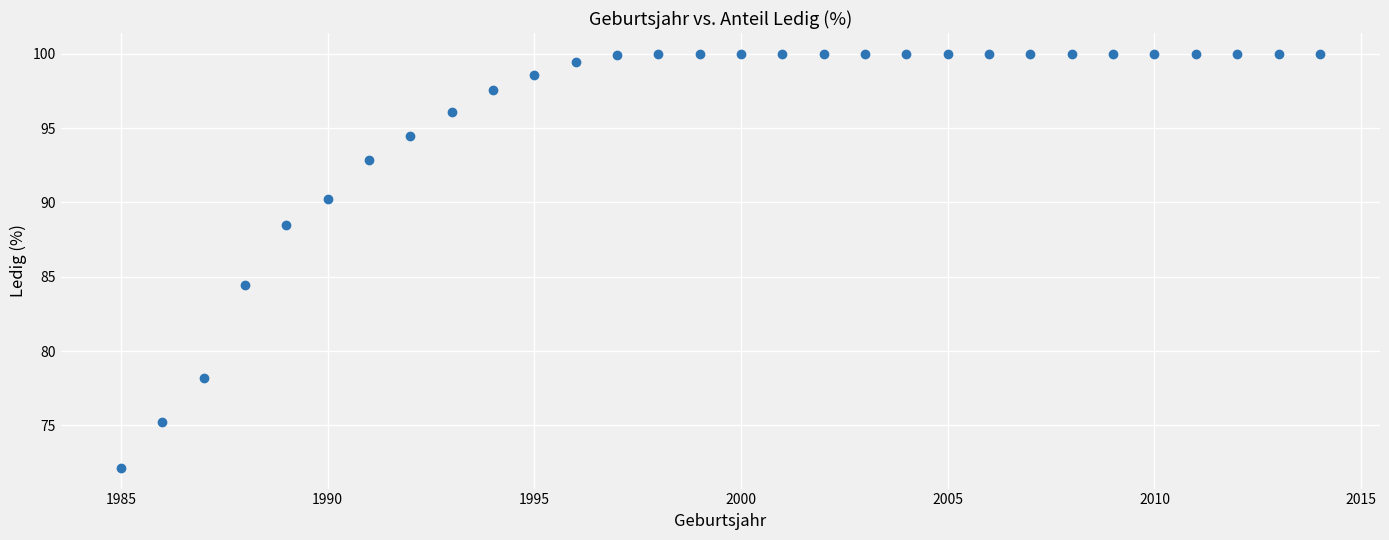

What Y value in the scatter plot is closest to 86?

84.4